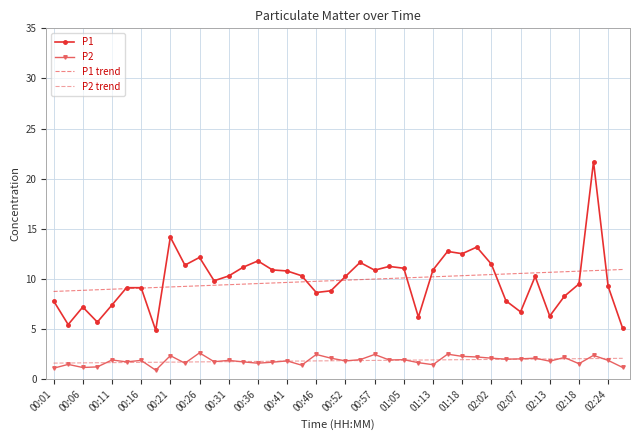

What is the minimum value for P2 trend?

1.6